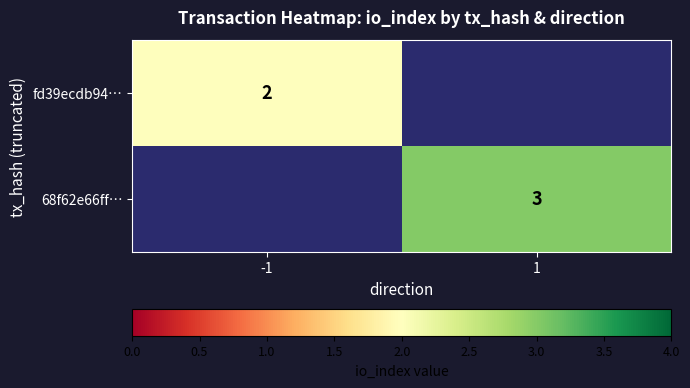

The value of fd39ecdb94… at -1 is 3. True or false?

False